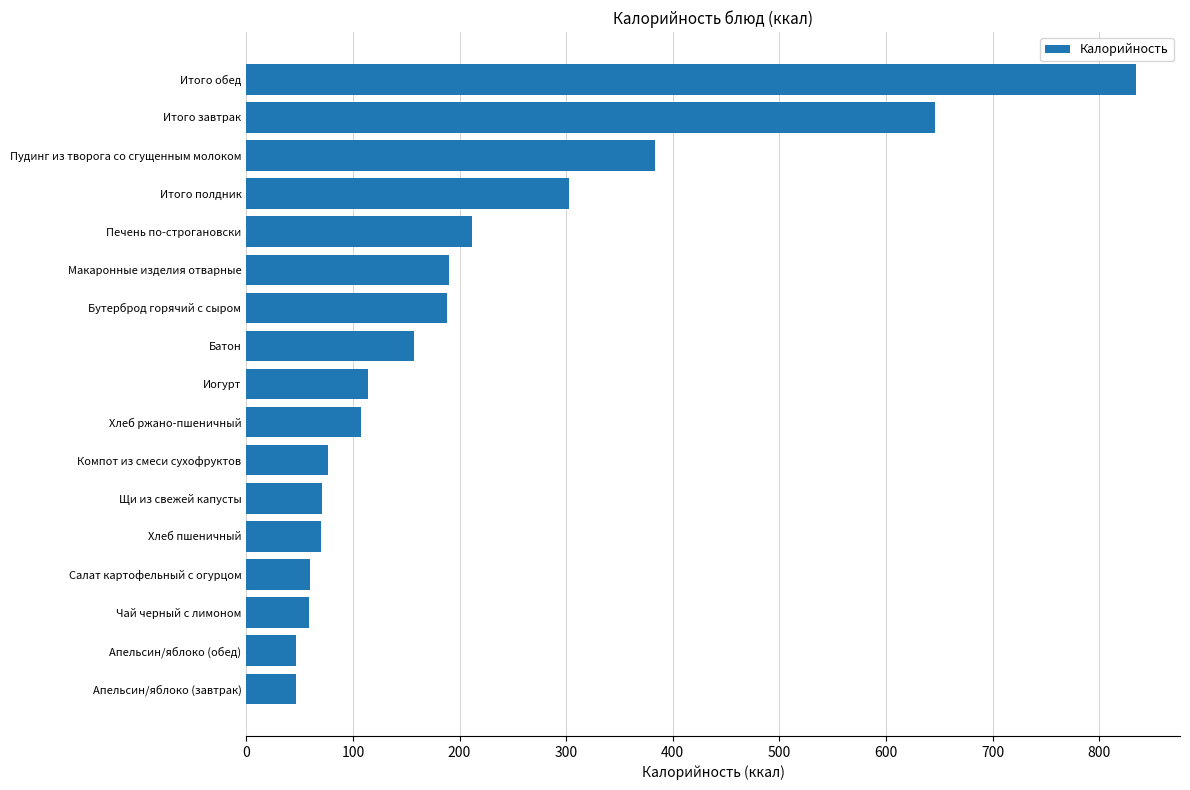

Read the value at Щи из свежей капусты.

71.0